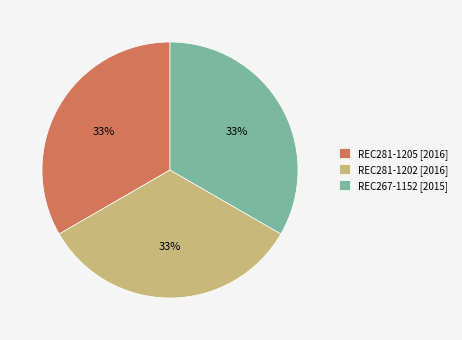

True or false: REC267-1152 accounts for 24% of the total.

False